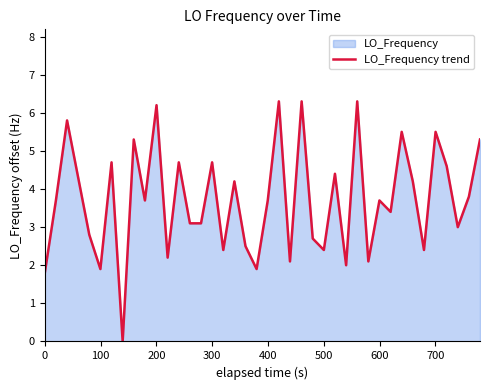

What is the difference between the maximum and minimum values?

6.3